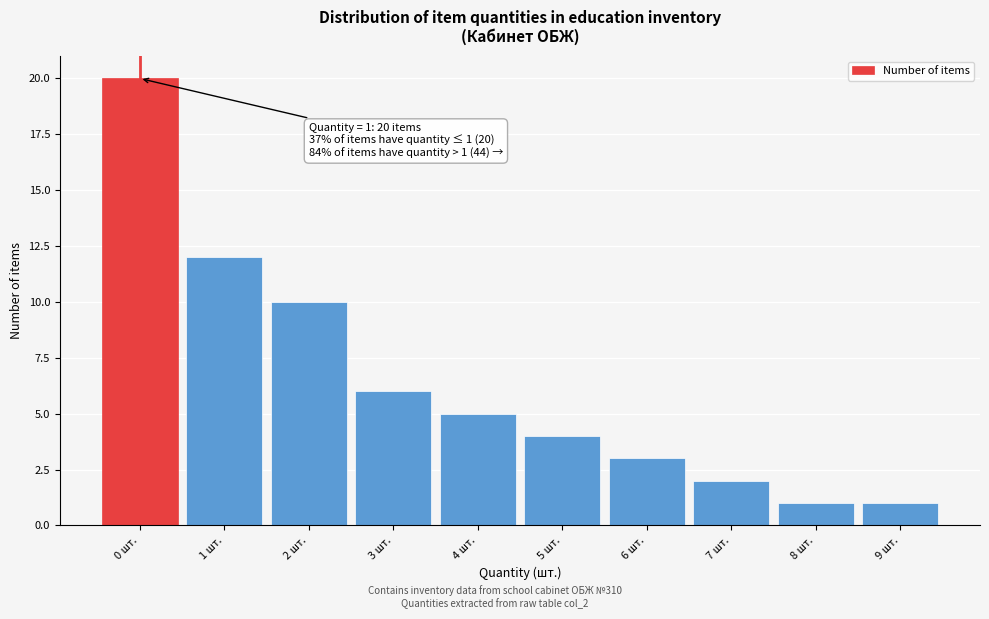

Reading left to right, list all the values displayed in this chart.

0 шт.=20	1 шт.=12	2 шт.=10	3 шт.=6	4 шт.=5	5 шт.=4	6 шт.=3	7 шт.=2	8 шт.=1	9 шт.=1